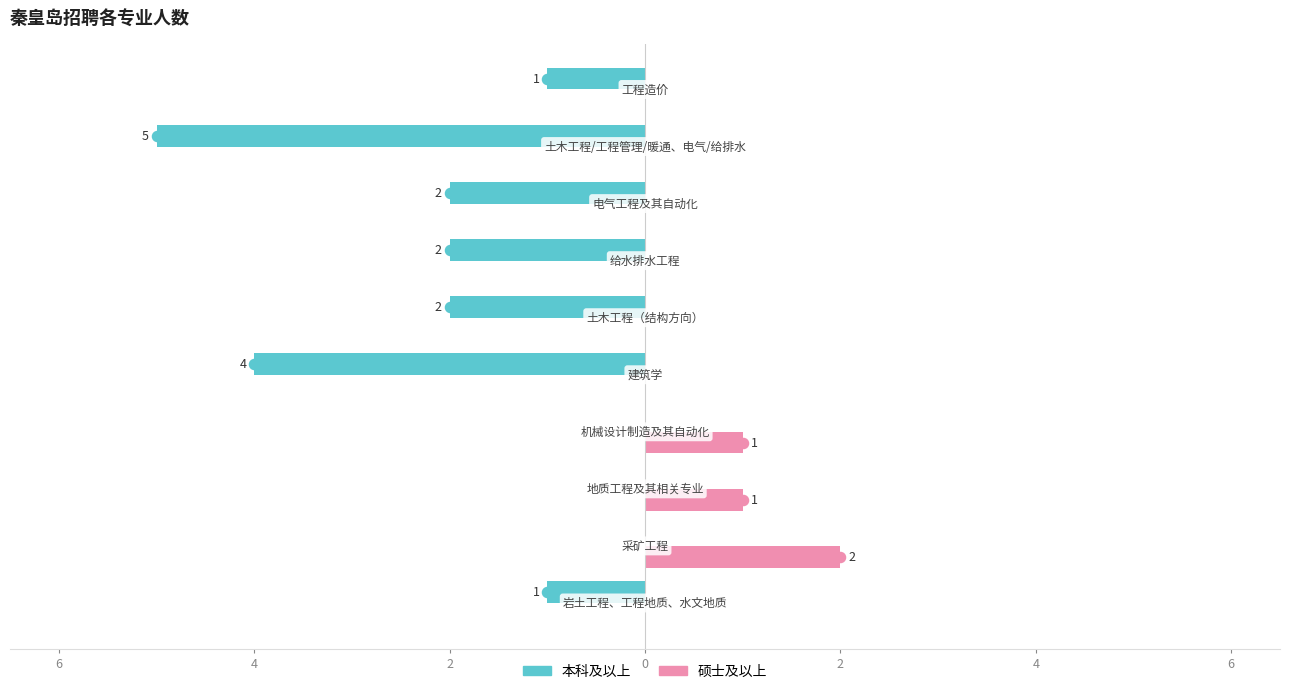

What are all the series names shown in the legend?

本科及以上, 硕士及以上